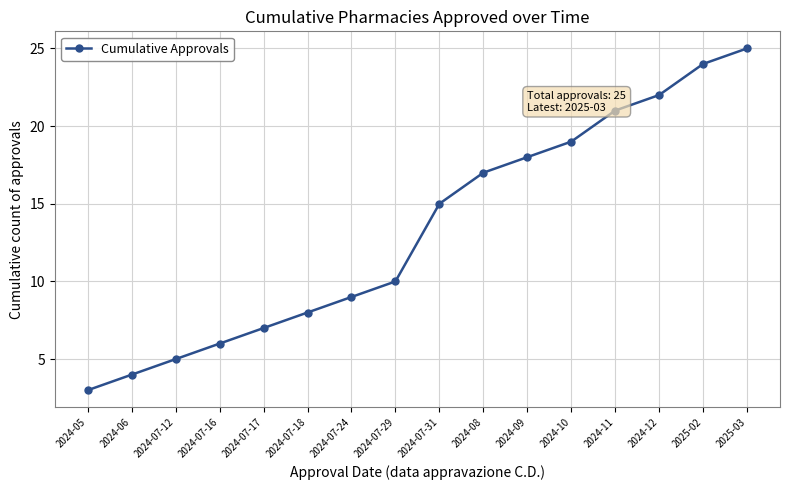

How many lines are shown in the chart?

1